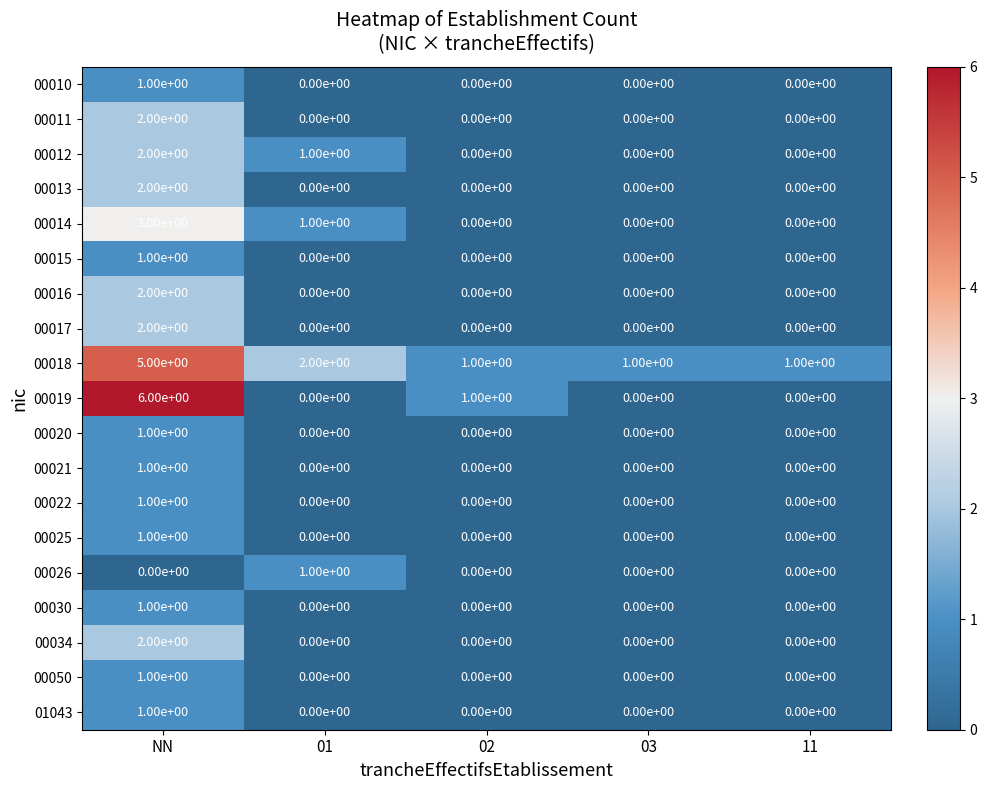

How many distinct data groups are displayed?

19